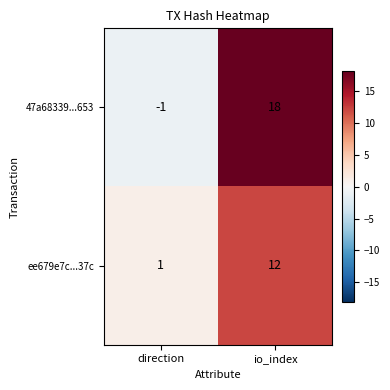

What is the total value across all series at io_index?

30